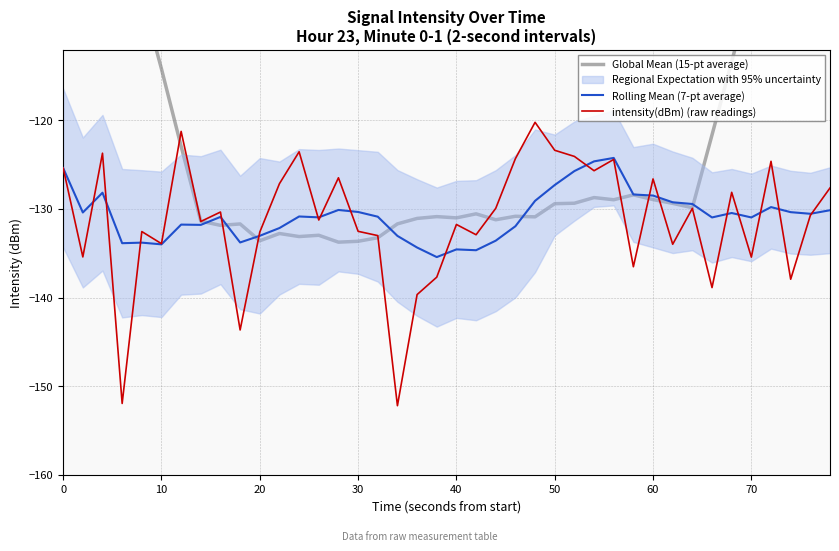

What is the approximate value of intensity(dBm) (raw readings) at 60?

-126.6